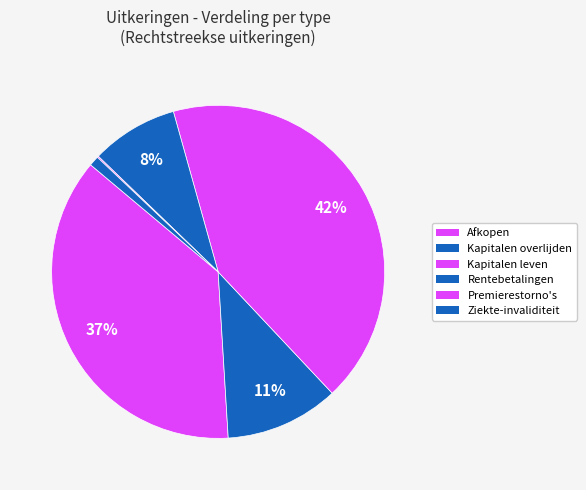

What percentage is the Kapitalen leven slice, to the nearest percent?

42%